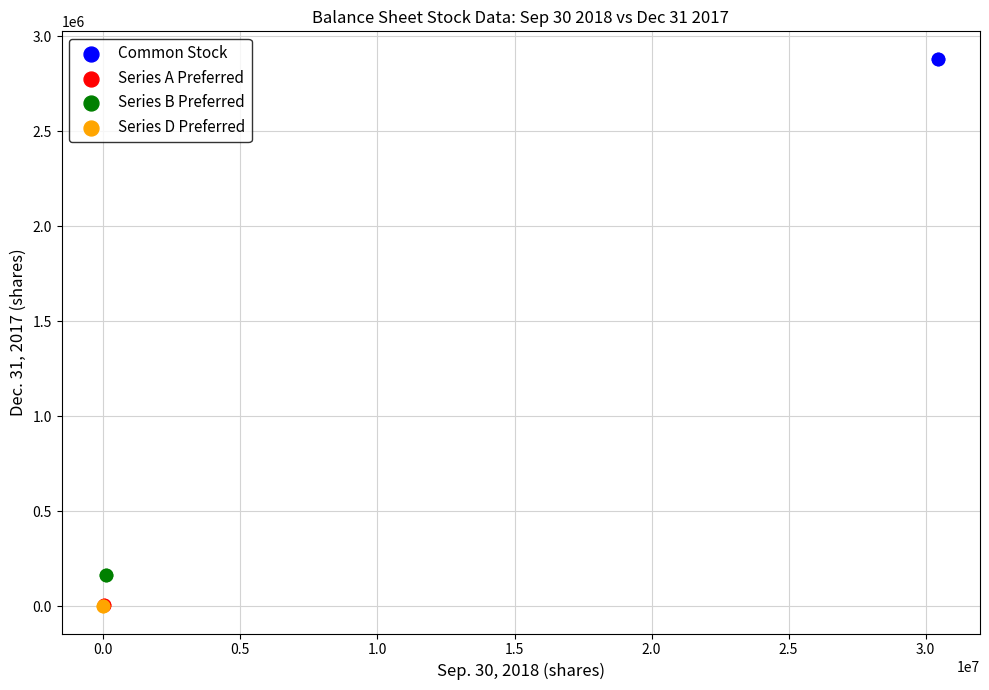

What are all the series names shown in the legend?

Common Stock, Series A Preferred, Series B Preferred, Series D Preferred